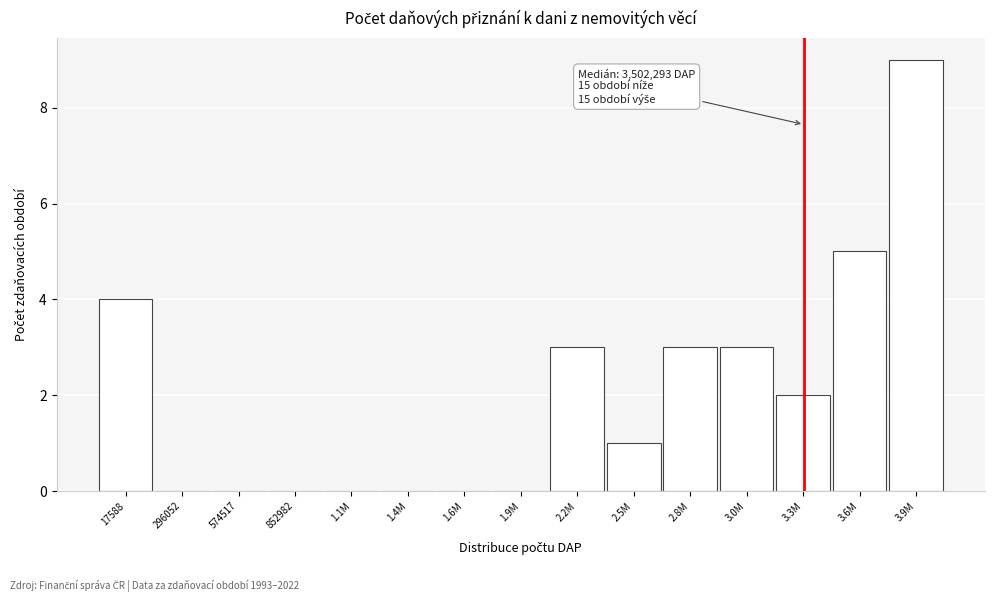

Reading left to right, transcribe all the data shown in this chart.

17588=4	296052=0	574517=0	852982=0	1.1M=0	1.4M=0	1.6M=0	1.9M=0	2.2M=3	2.5M=1	2.8M=3	3.0M=3	3.3M=2	3.6M=5	3.9M=9